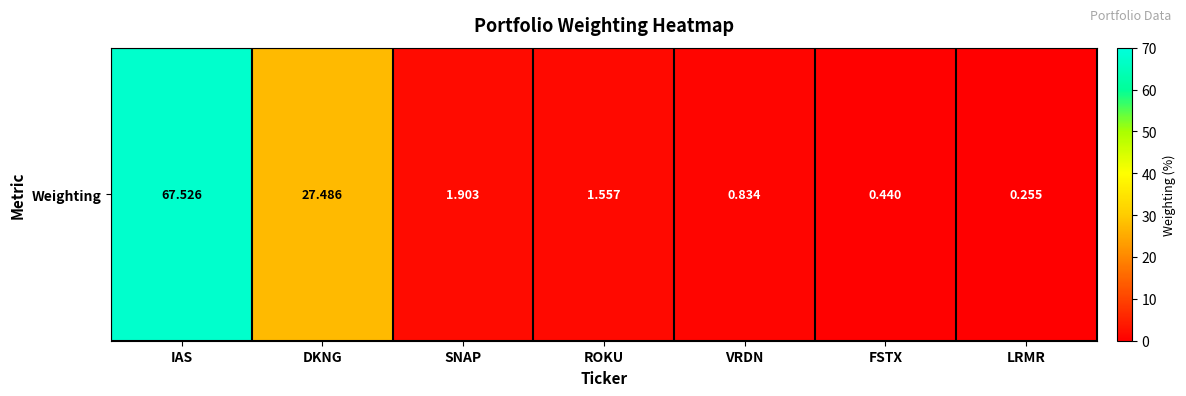

Rank the categories by value from highest to lowest.

IAS, DKNG, SNAP, ROKU, VRDN, FSTX, LRMR